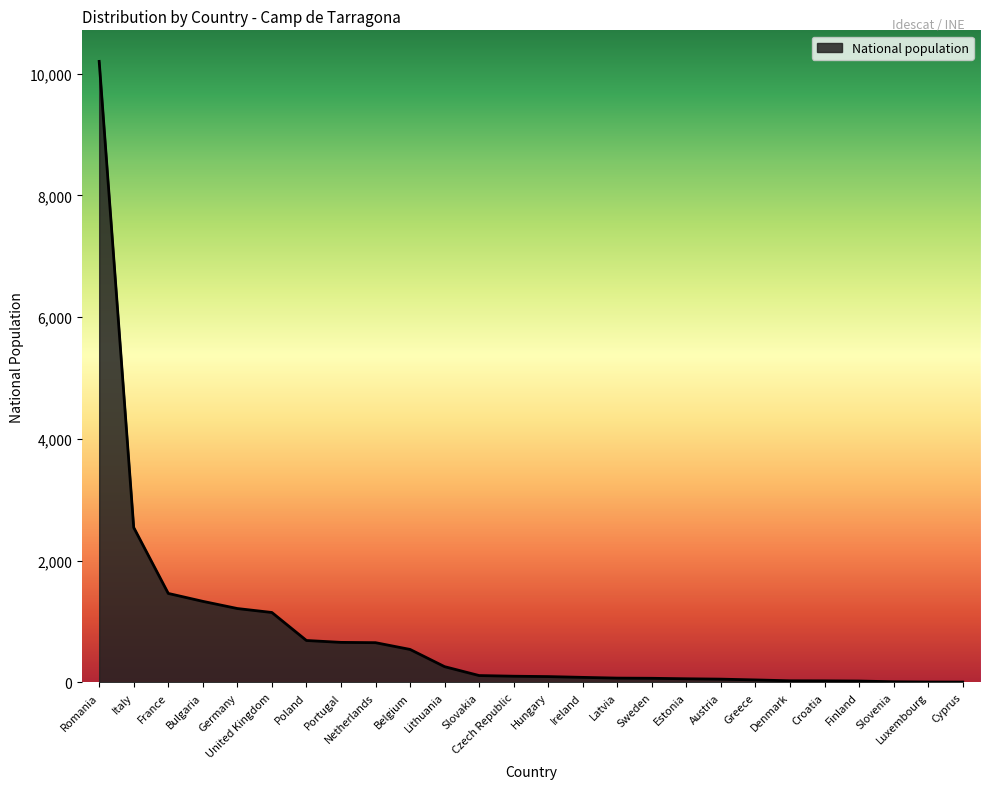

Where is the data nearest to the value 5103?

Italy